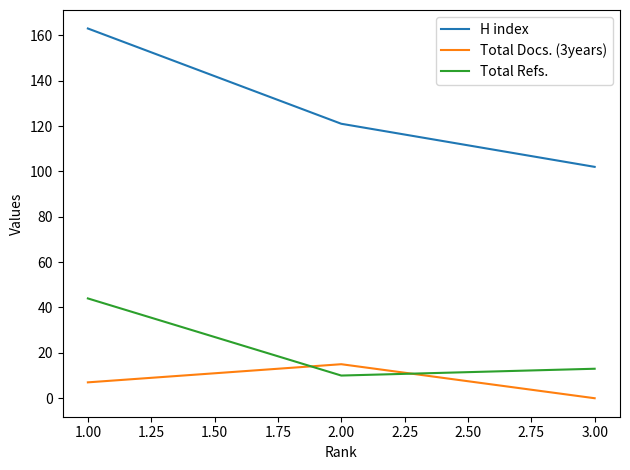

Which series has the largest range (max minus min)?

H index